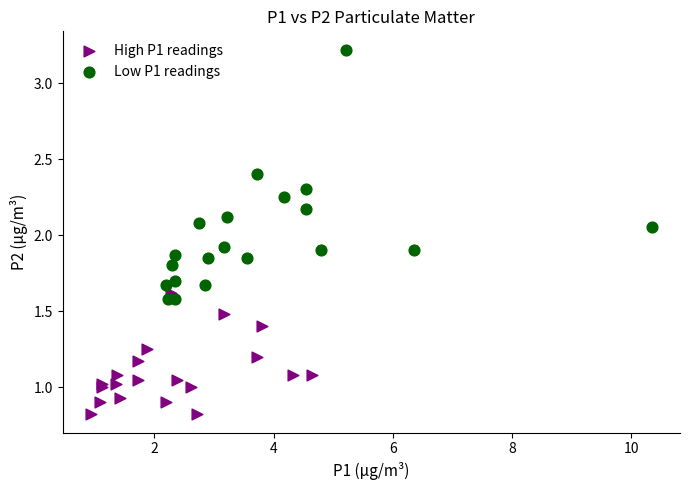

What are all the series names shown in the legend?

High P1 readings, Low P1 readings